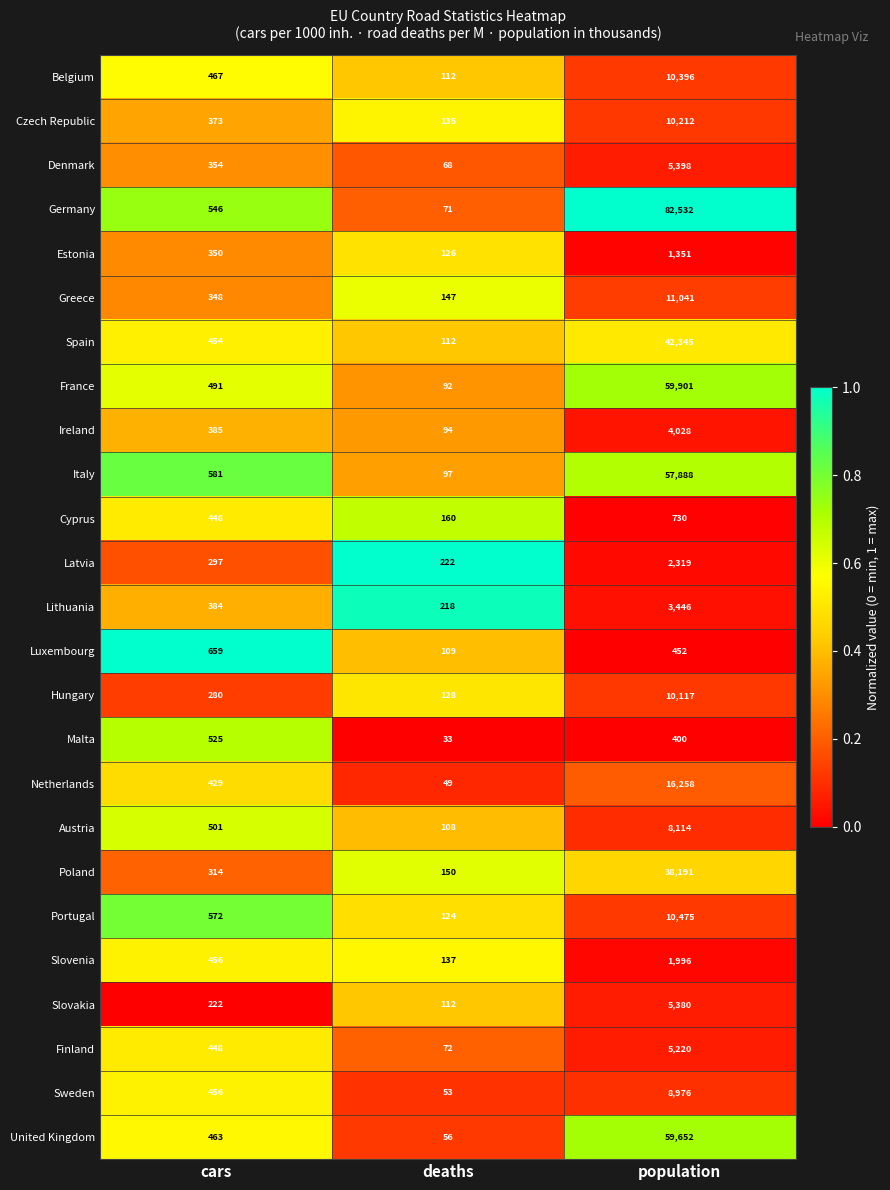

Rank the categories by Portugal value from highest to lowest.

population, cars, deaths